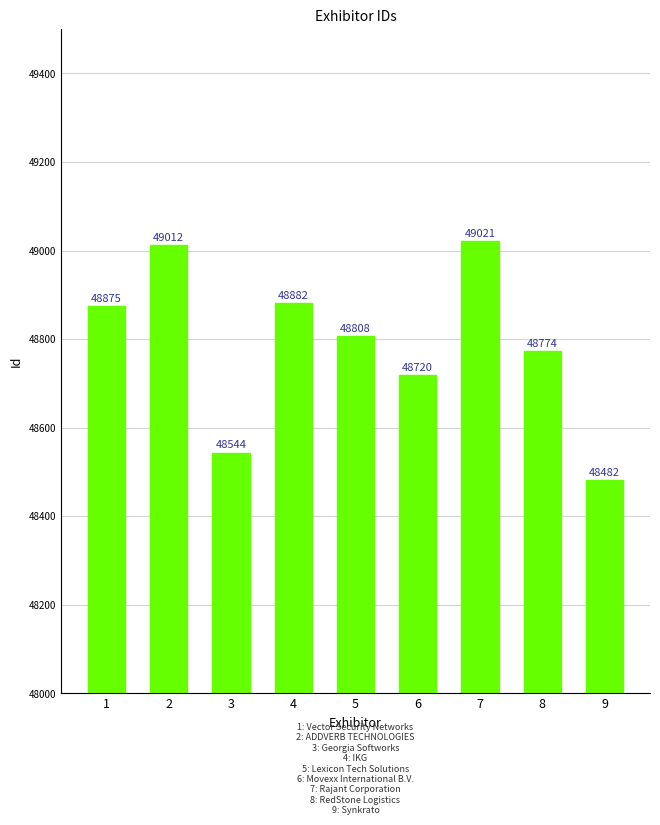

List the labels in order of value, smallest first.

9, 3, 6, 8, 5, 1, 4, 2, 7